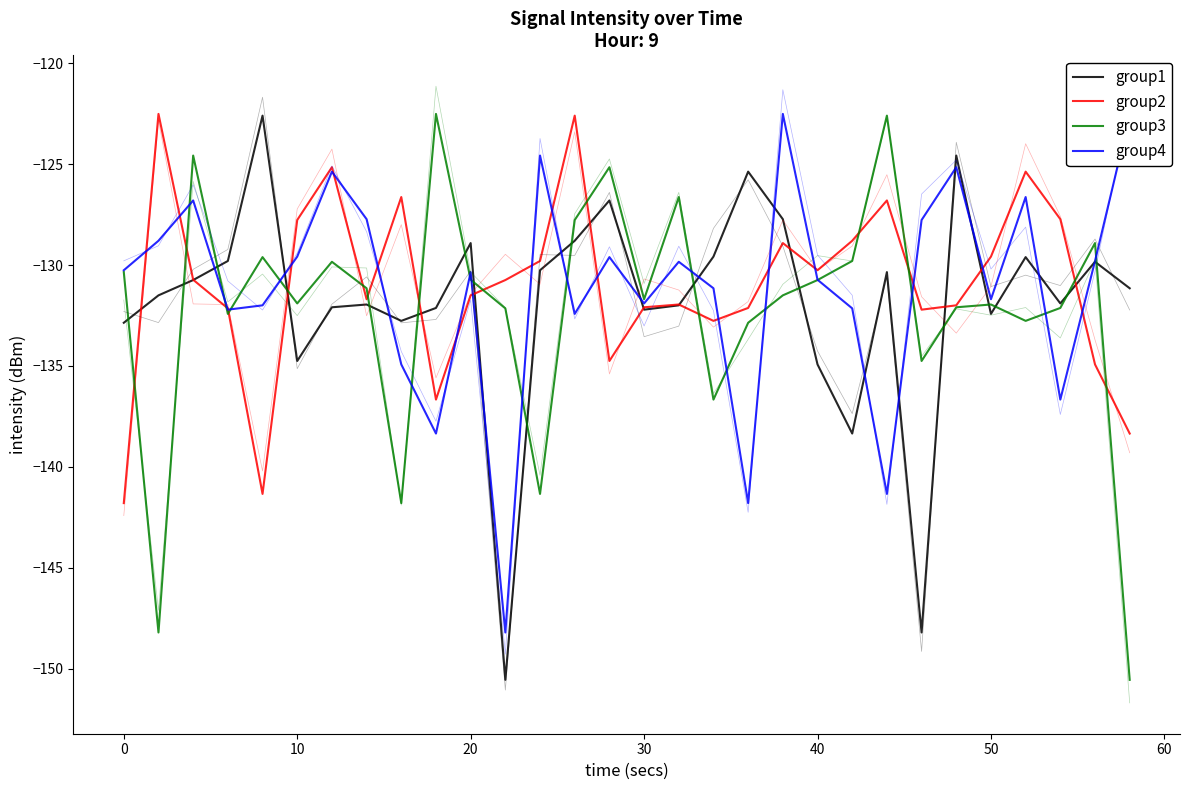

What is the difference between the highest and lowest values at 15?

0.5